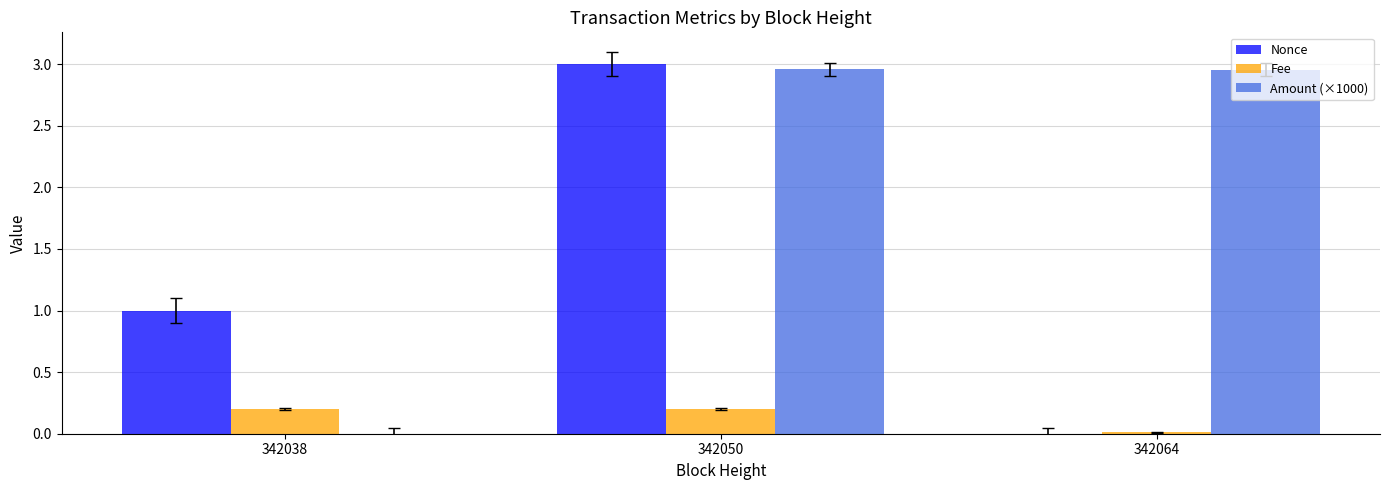

What is the total value across all series at 342050?

6.2